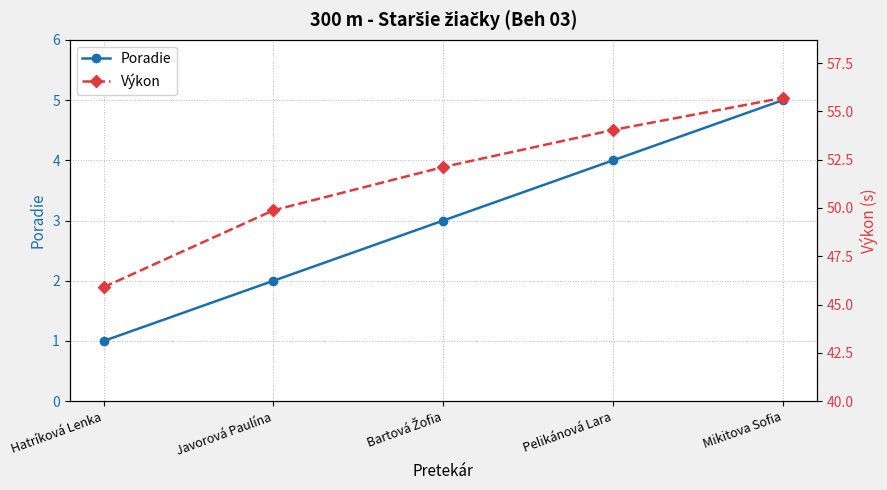

What is the difference between the highest and lowest values at Javorová Paulína?

47.9